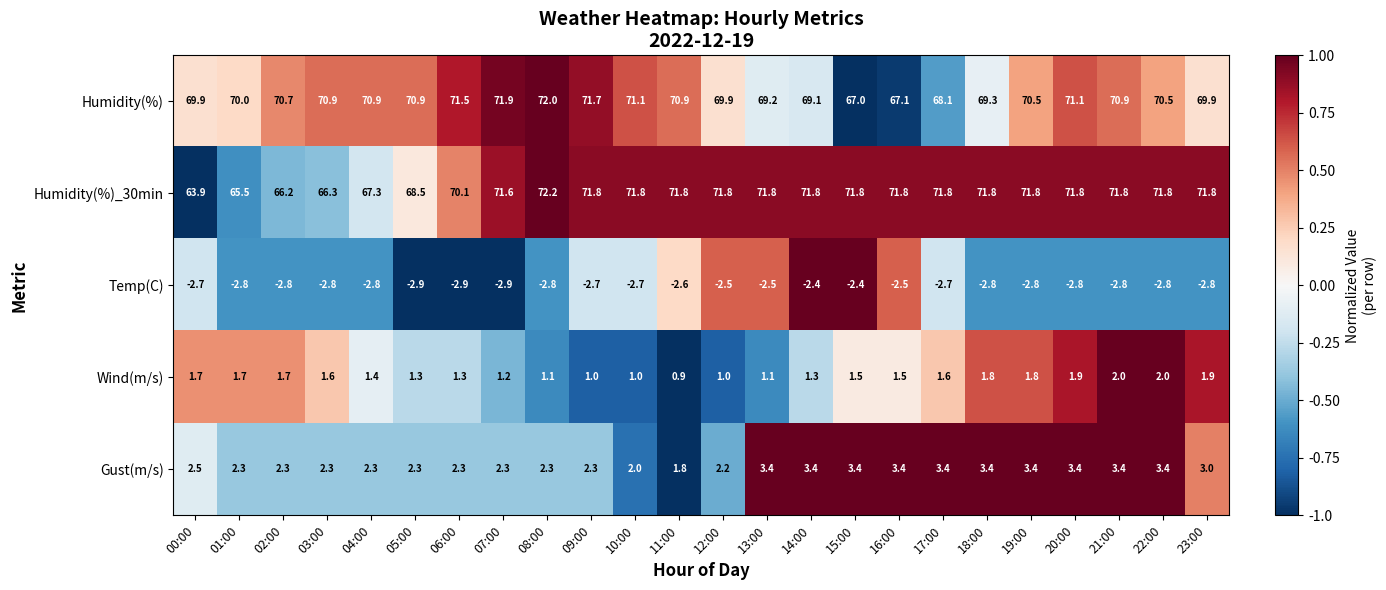

At how many categories does at least one series exceed 49?

24